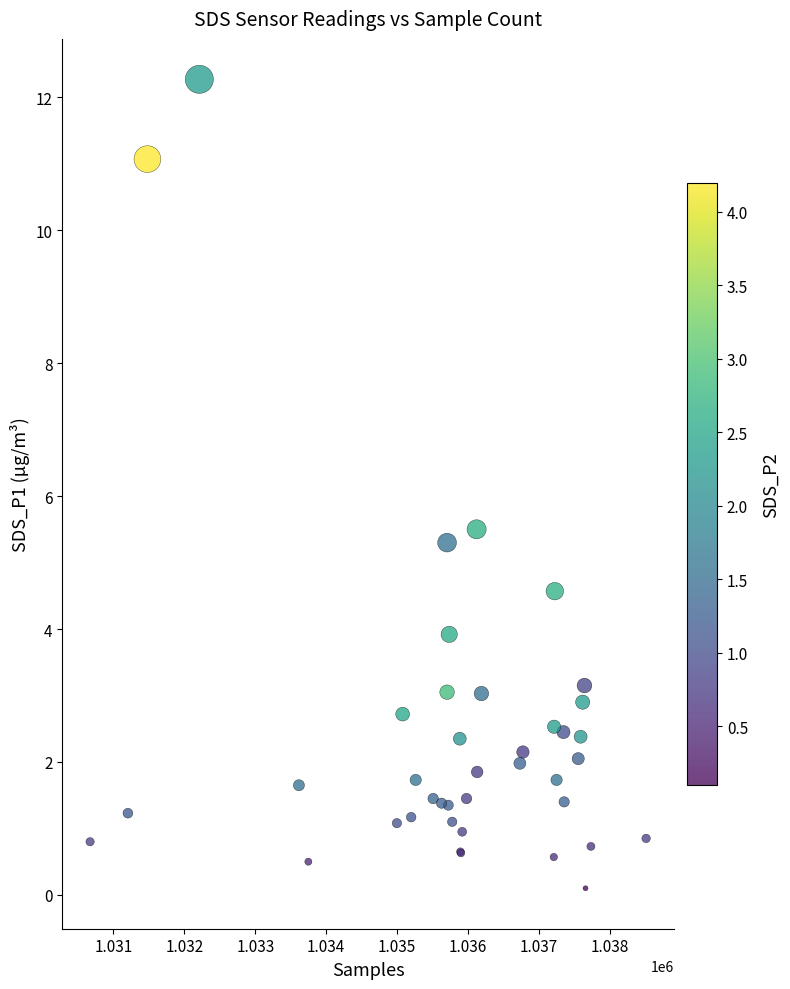

What Y value in the scatter plot is closest to 6?

5.5